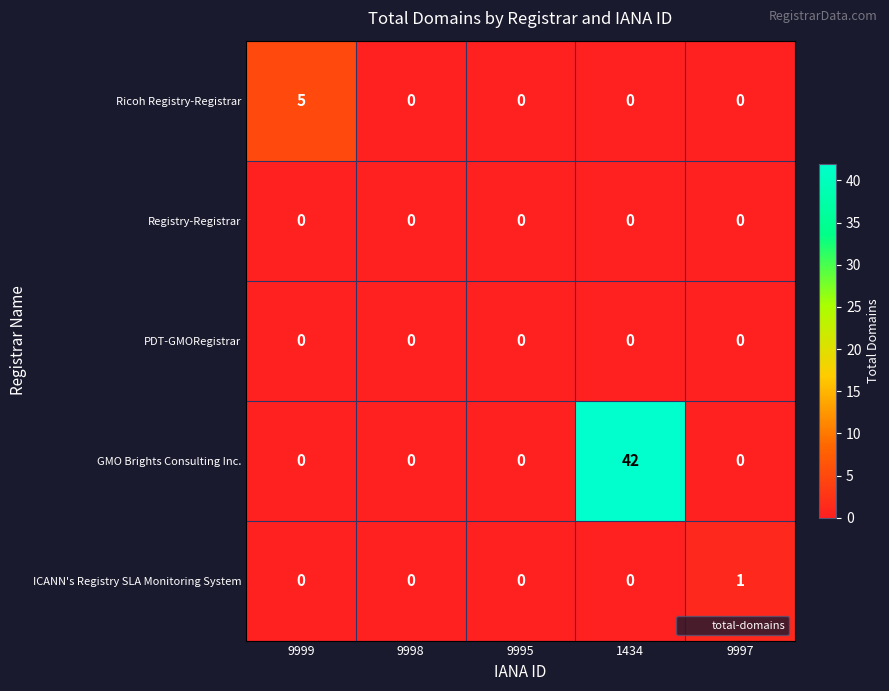

At which category does the chart reach its peak across all series?

1434